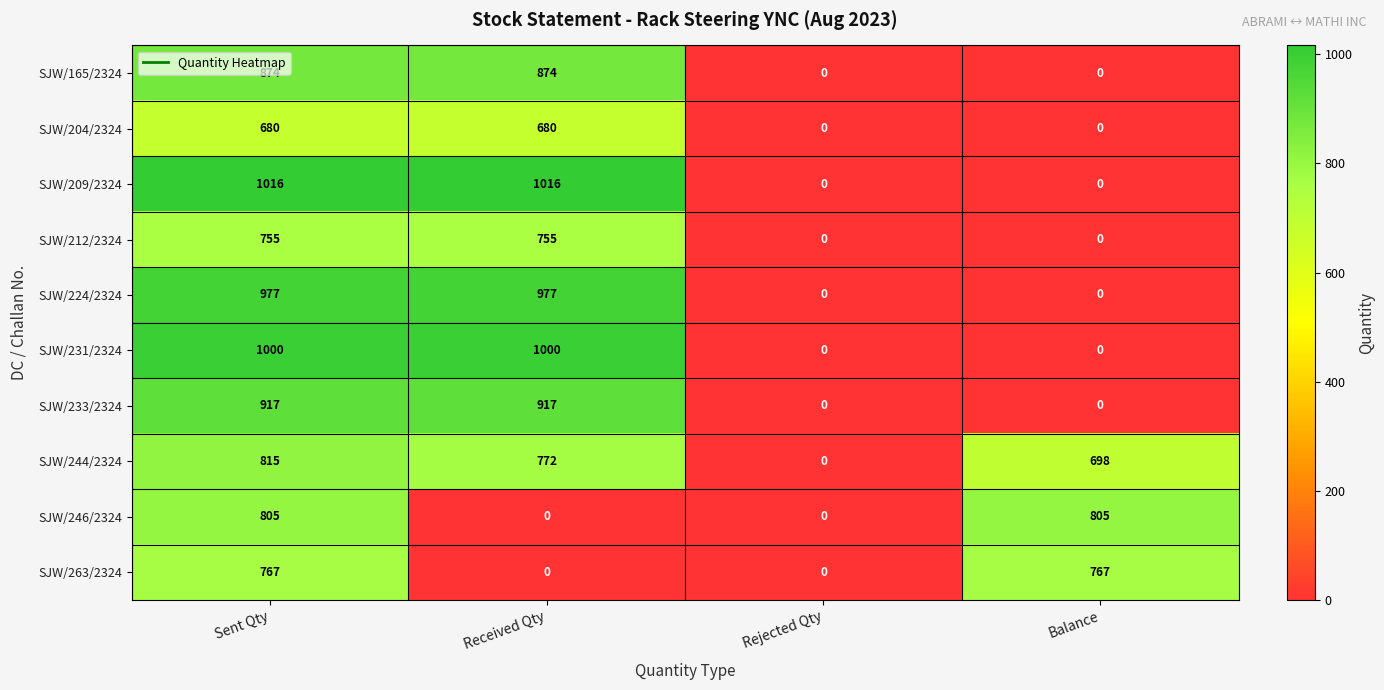

What is the spread (max minus min) of values at Sent Qty?

336